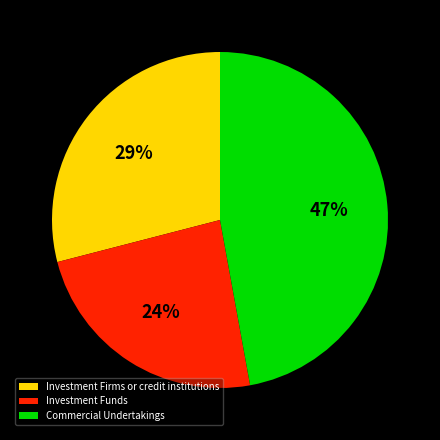

Which category has the smallest portion of the pie?

Investment Funds